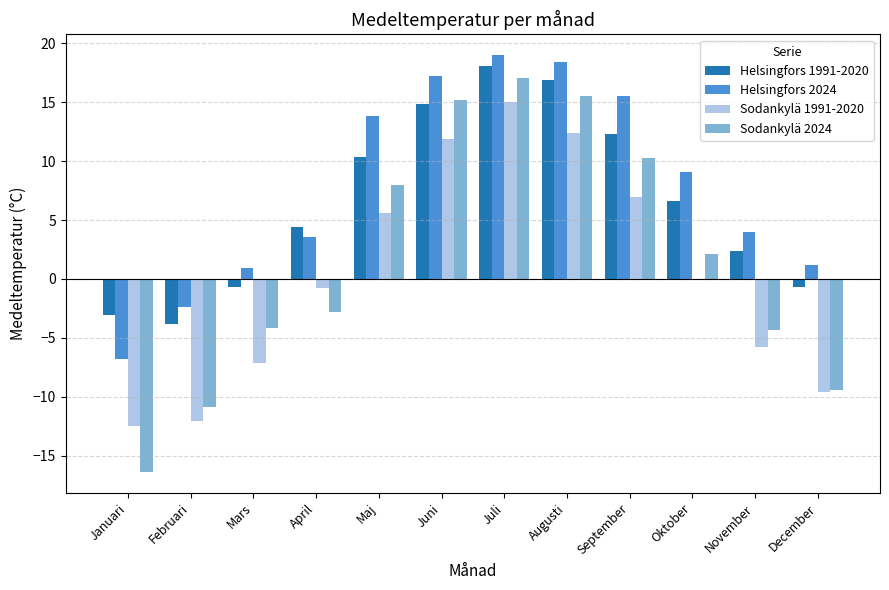

Which category has the highest value in the Sodankylä 2024 series?

Juli